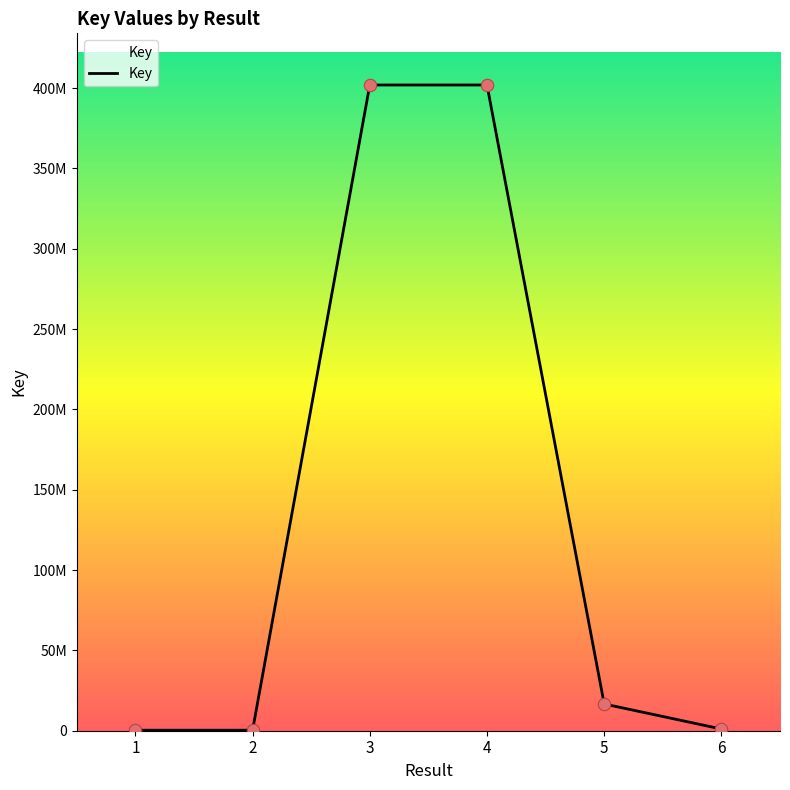

What is the ratio of the value at 3 to the value at 6?

377.4